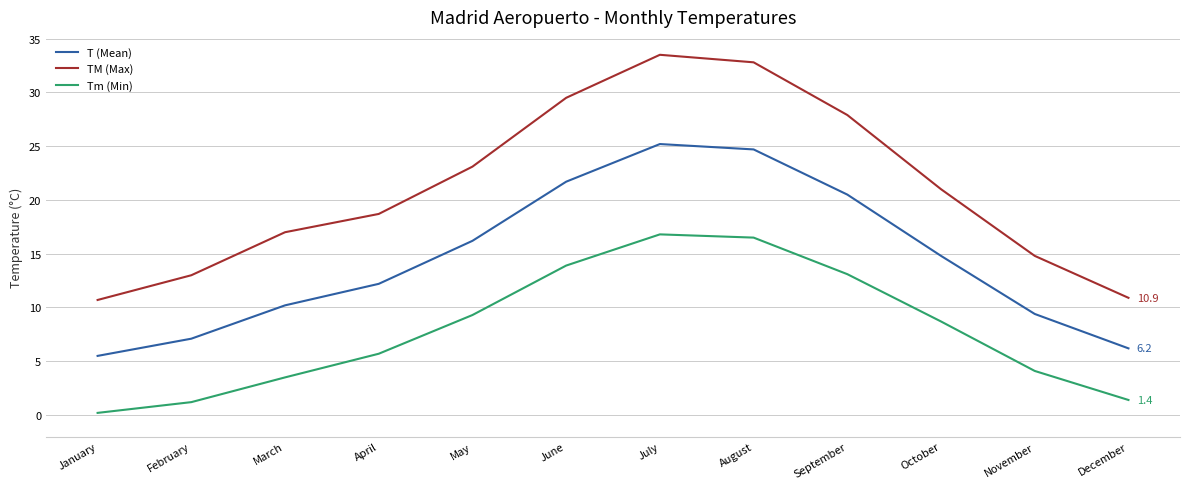

What is the difference between the maximum and minimum values in the TM (Max) series?

22.8